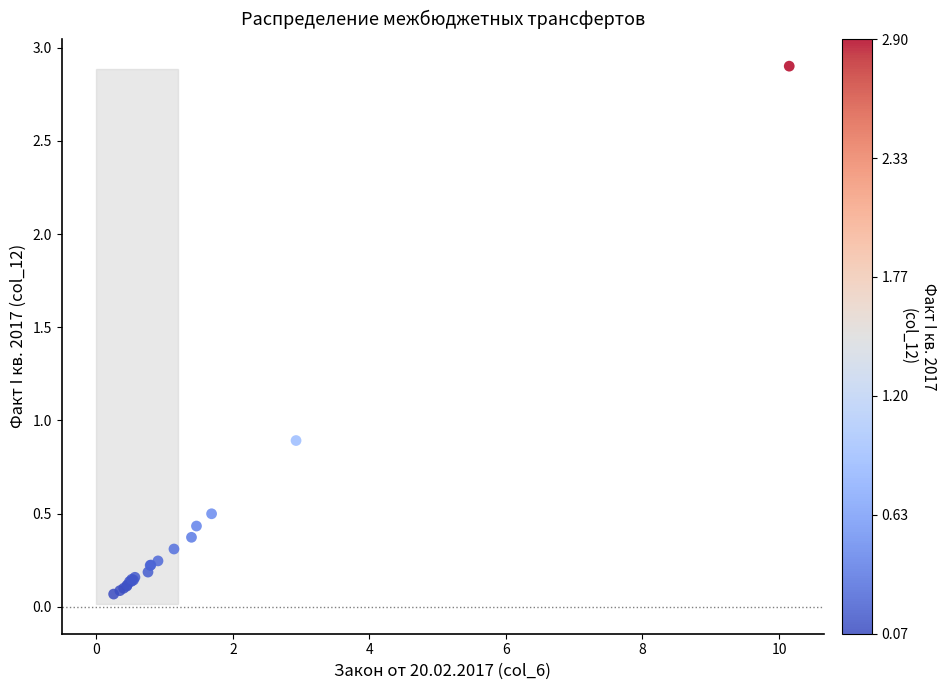

What Y value in the scatter plot is closest to 1?

0.9